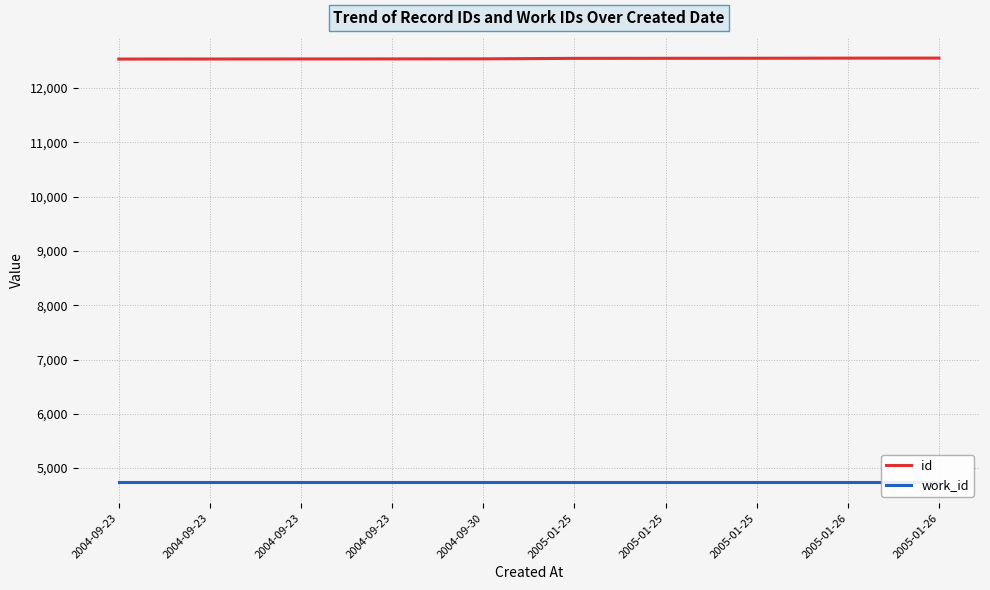

What is the spread (max minus min) of values at 2005-01-26?

7807